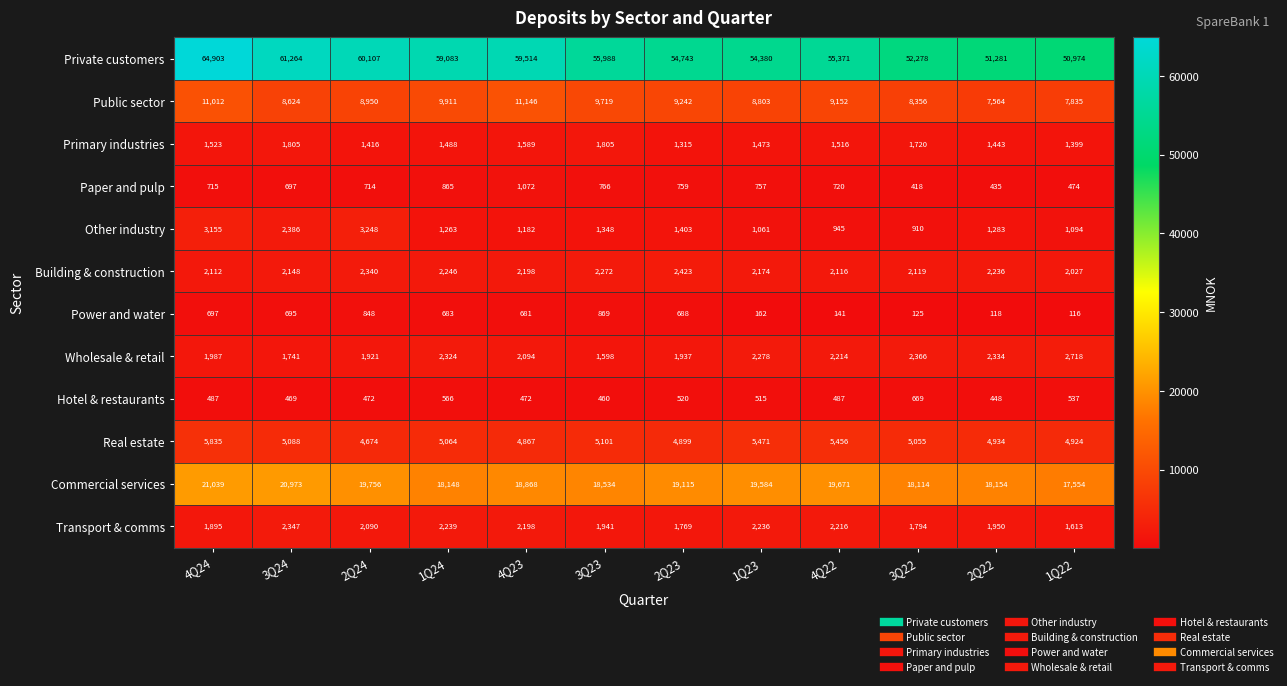

What is the difference between the highest and lowest values at 4Q23?

59042